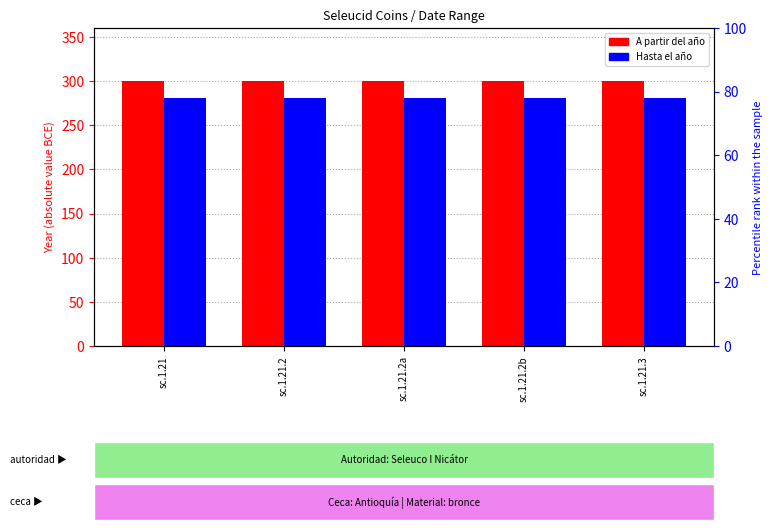

What is the difference between the highest and lowest values at sc.1.21?

19